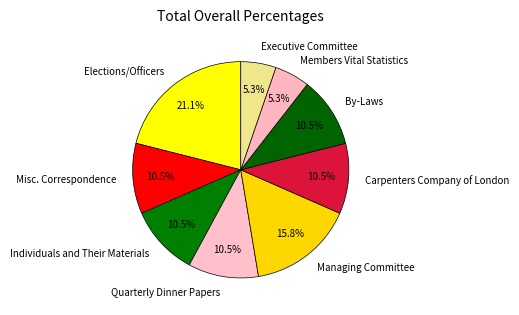

Combined, do Members Vital Statistics and Misc. Correspondence account for over 50%?

No